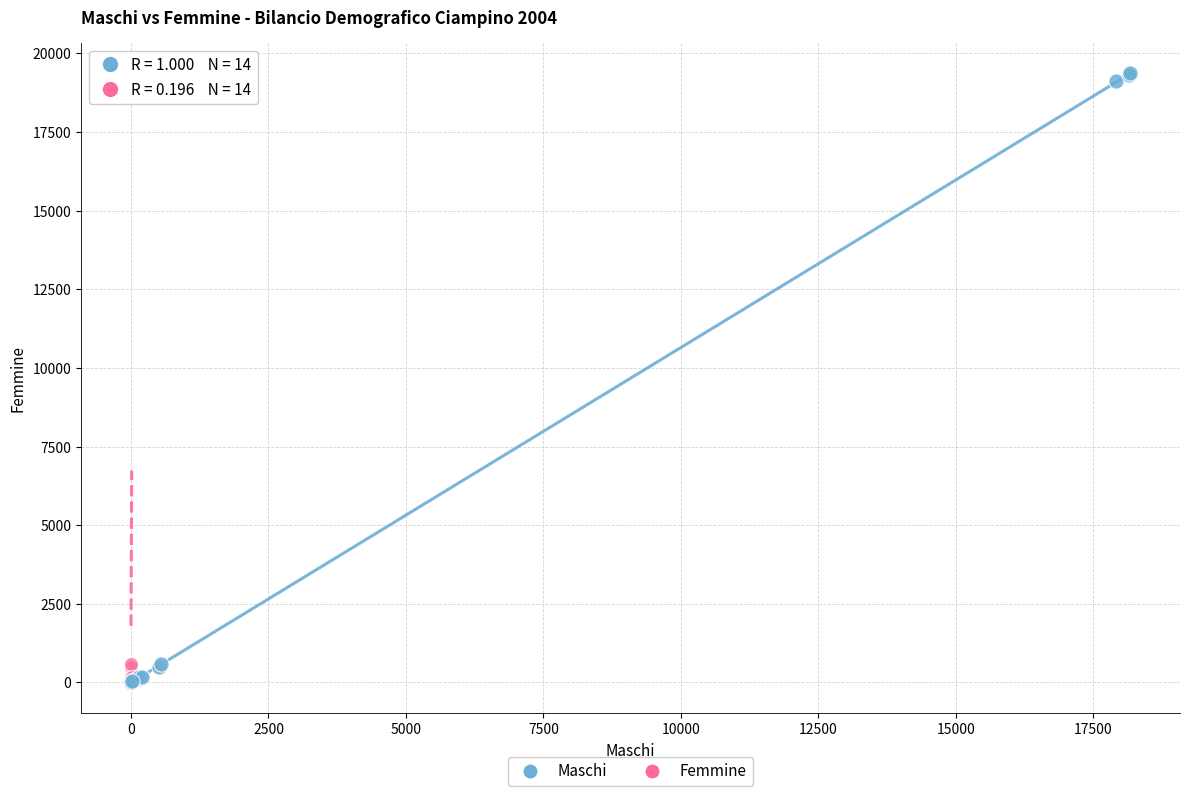

What are all the series names shown in the legend?

Maschi, Femmine